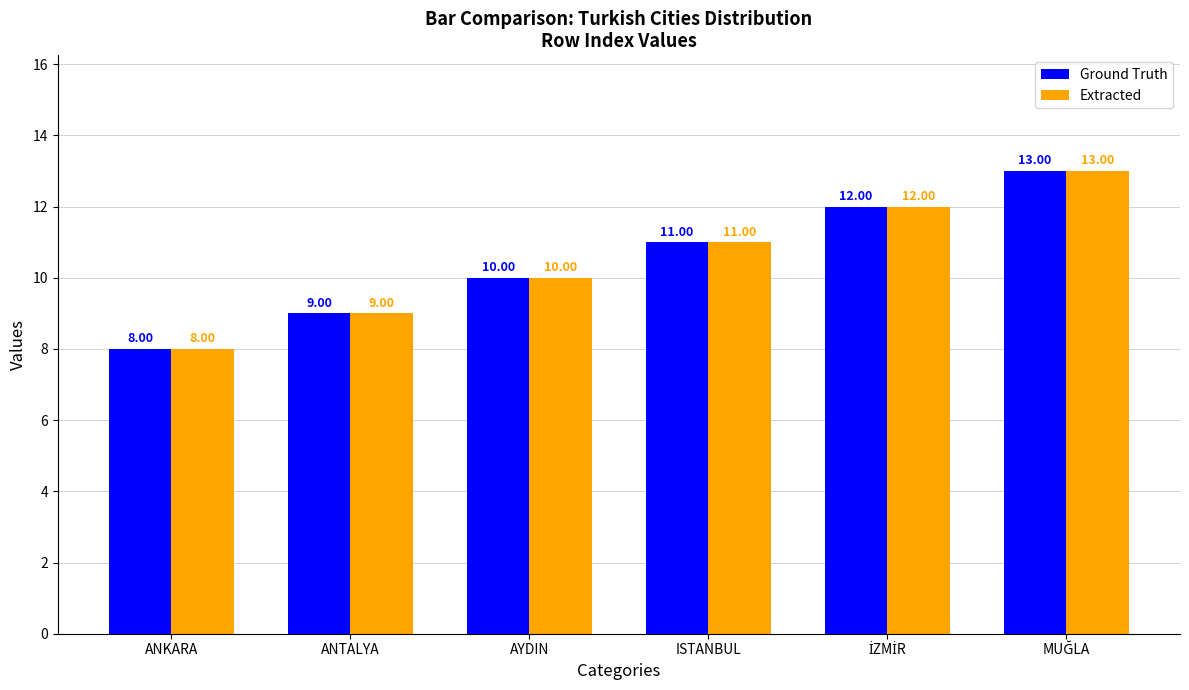

What is the sum of the Ground Truth values at AYDIN and ISTANBUL?

21